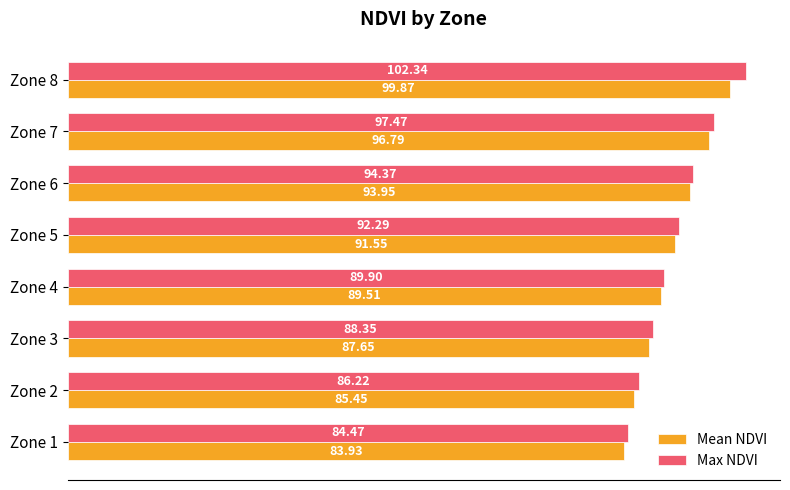

How many data points in Mean NDVI are less than 91?

4